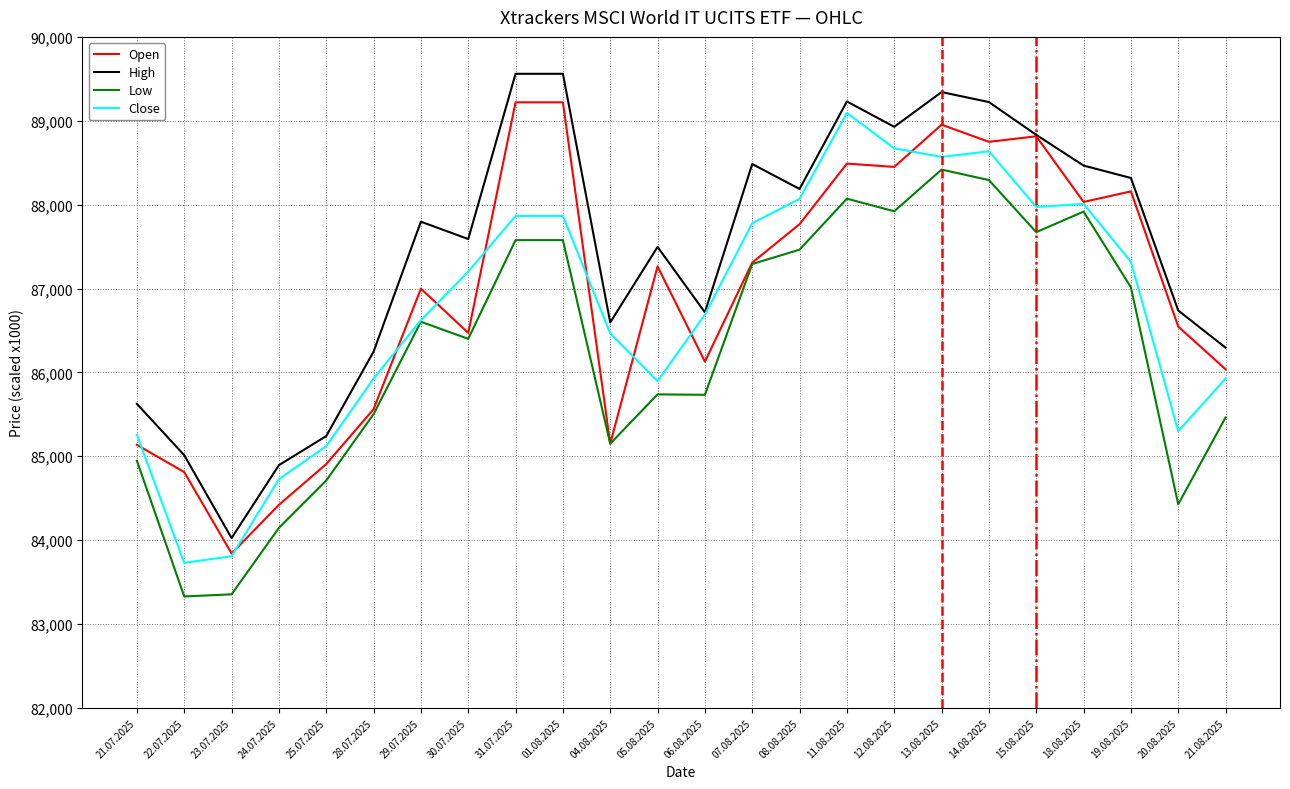

Where is the first local maximum for Low?

29.07.2025